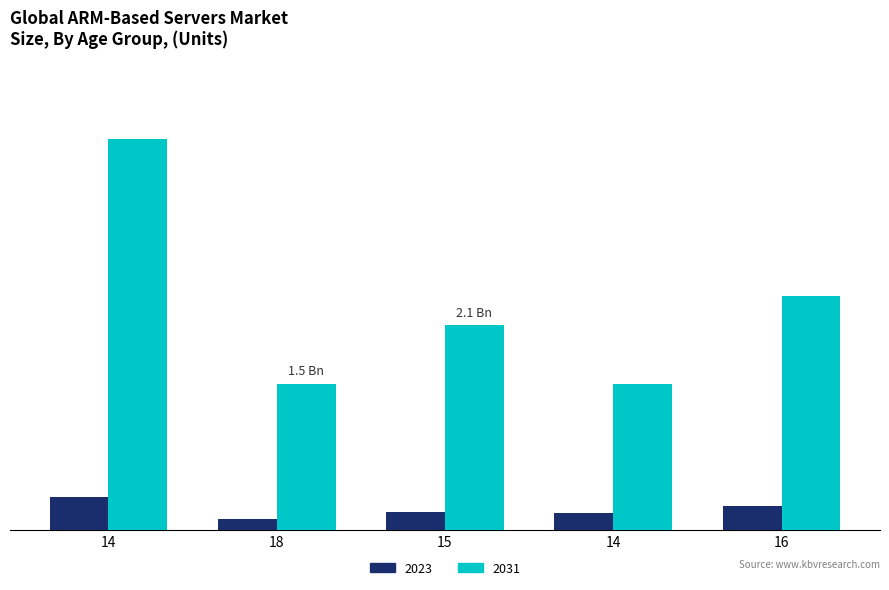

What is the average value of the 2031 series?

2300